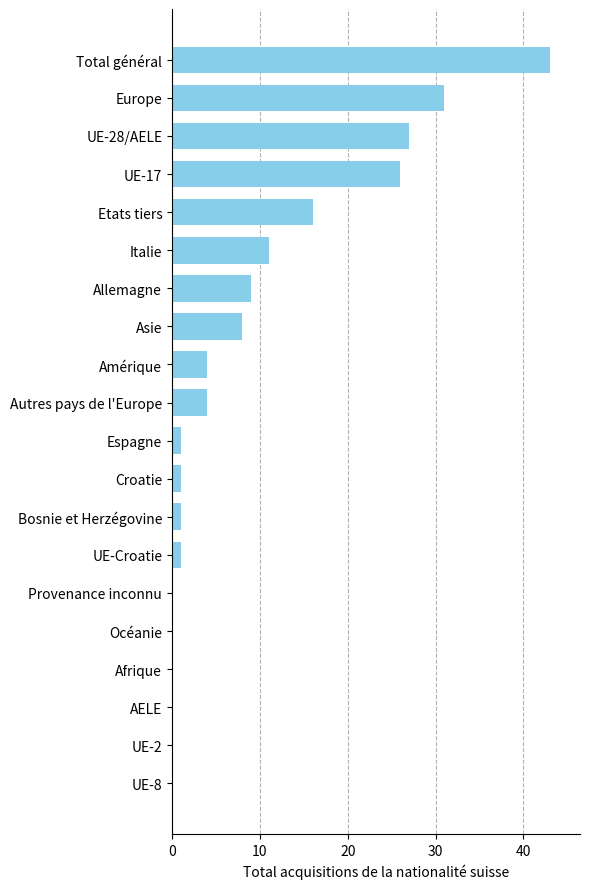

What is the change in value from Espagne to UE-28/AELE?

+26